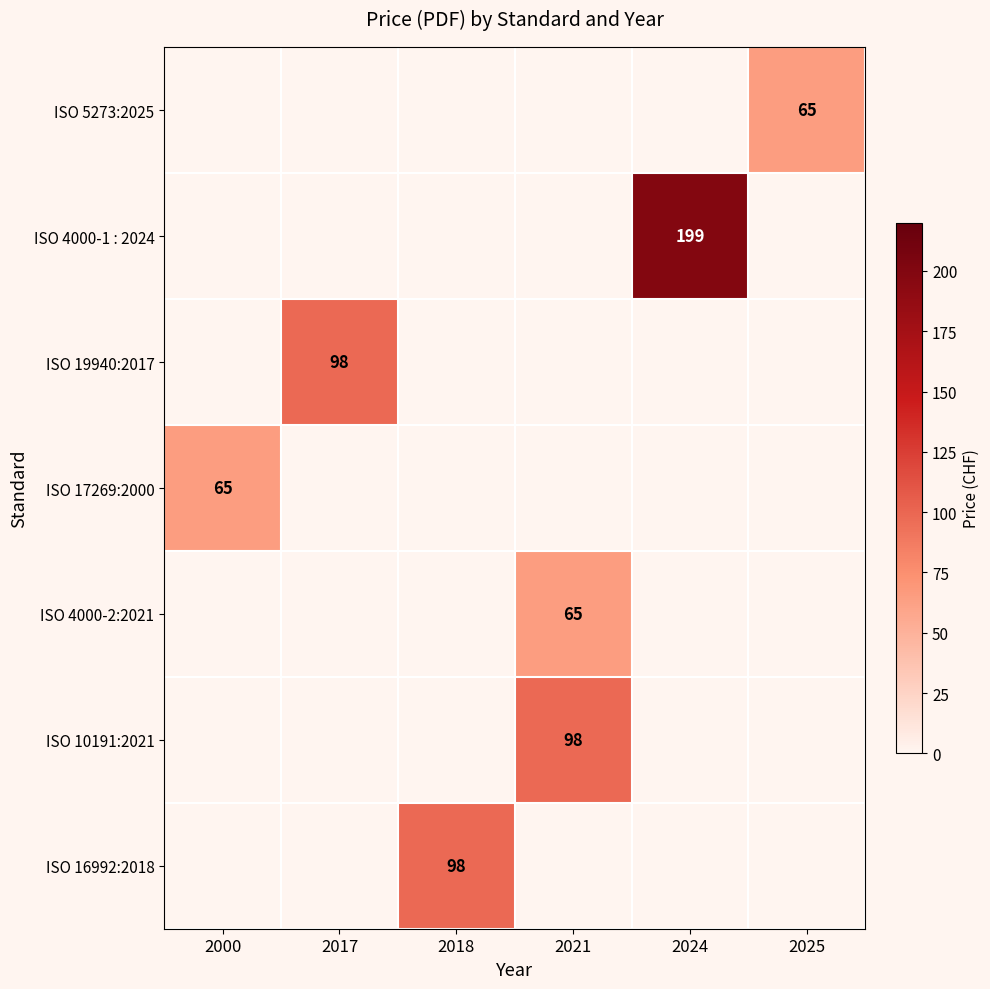

What is the difference between the maximum and minimum values in the ISO 10191:2021 series?

98